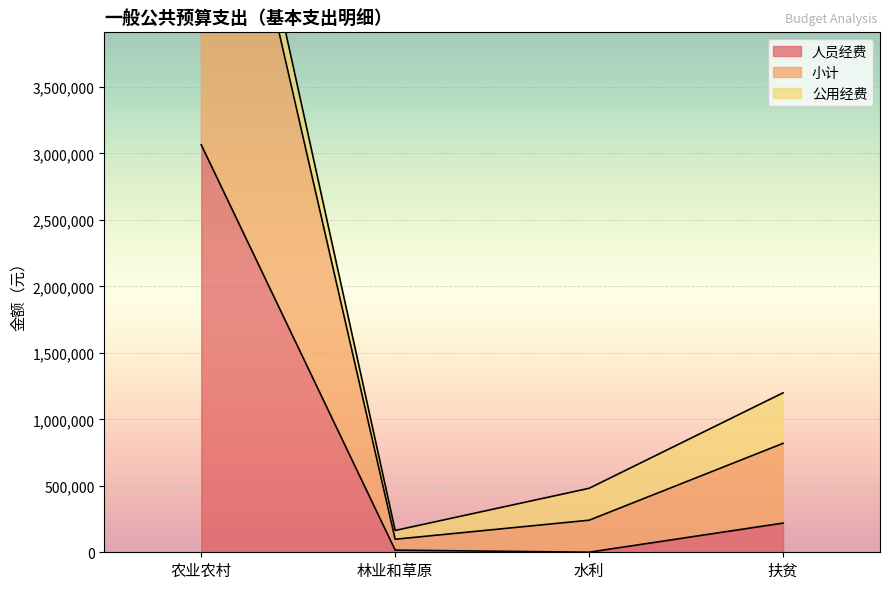

At which label does 人员经费 reach its peak?

农业农村